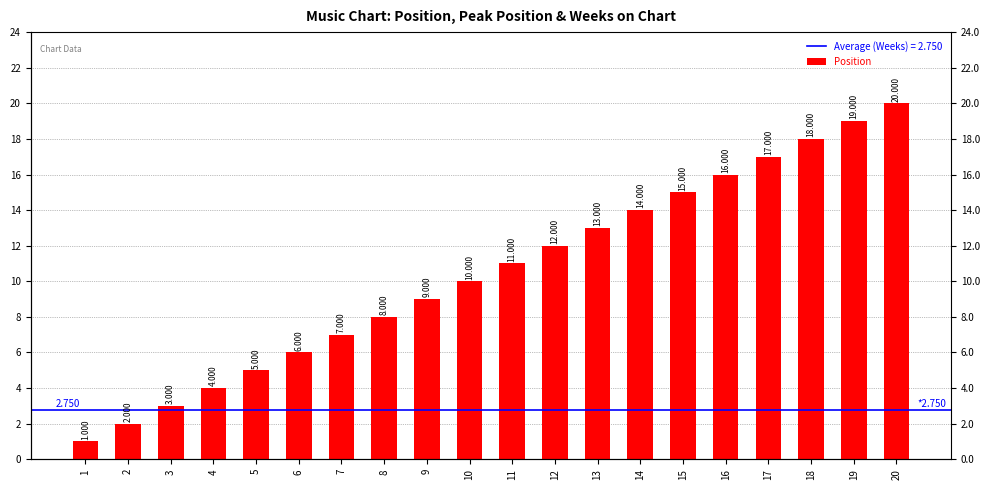

What is the ratio of the value at 16 to the value at 5?

3.2